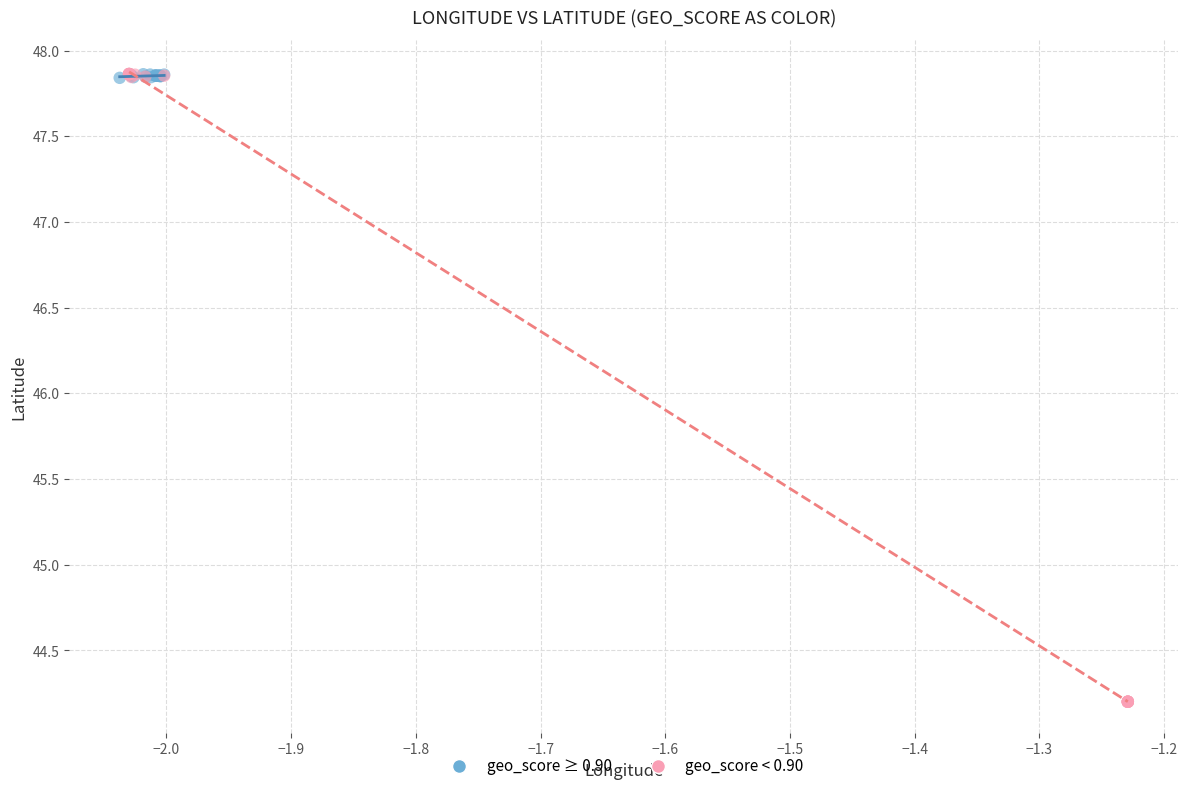

Which series reaches the minimum Y coordinate?

geo_score < 0.90